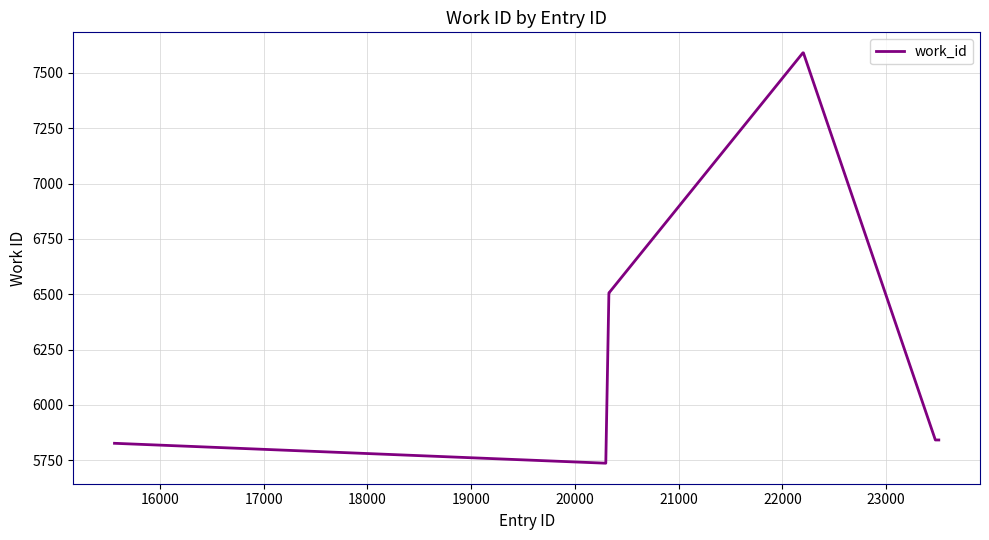

What is the maximum value shown in the chart?

7591